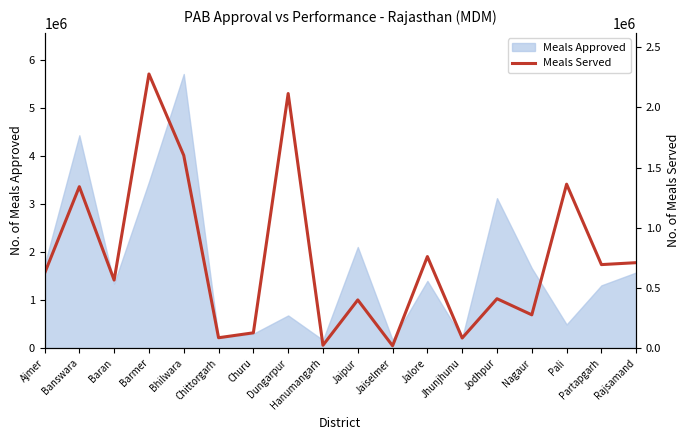

What is the minimum value shown in the chart?

19833